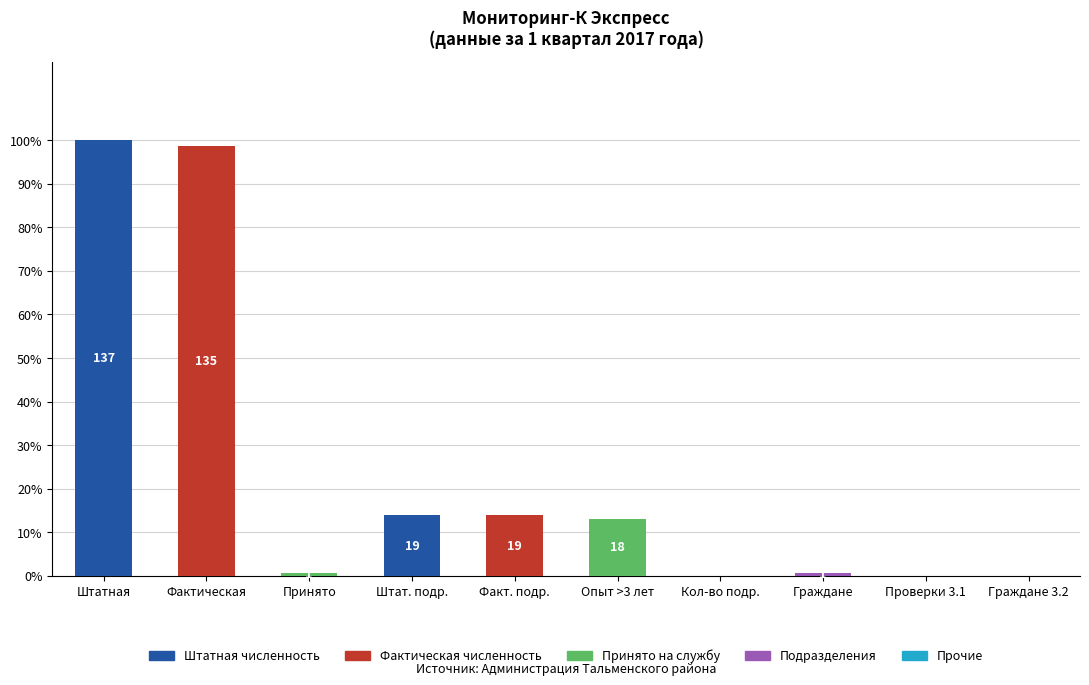

What is the label of the 10th bar from the left?

Граждане 3.2